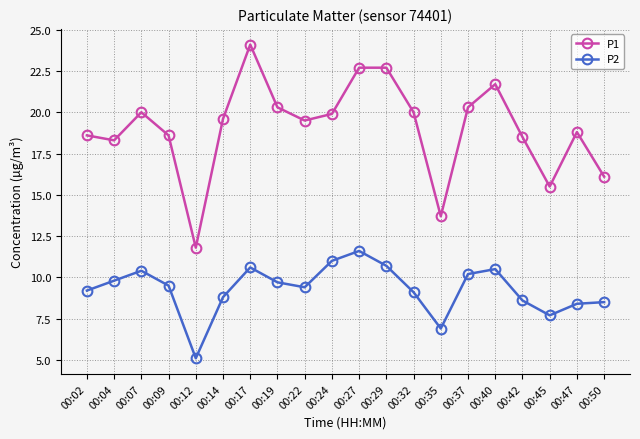

Reading left to right, transcribe all the data shown in this chart.

P1: 00:02=18.6	00:04=18.3	00:07=20.0	00:09=18.6	00:12=11.8	00:14=19.6	00:17=24.1	00:19=20.3	00:22=19.5	00:24=19.9	00:27=22.7	00:29=22.7	00:32=20.0	00:35=13.7	00:37=20.3	00:40=21.7	00:42=18.5	00:45=15.5	00:47=18.8	00:50=16.1
P2: 00:02=9.2	00:04=9.8	00:07=10.4	00:09=9.5	00:12=5.1	00:14=8.8	00:17=10.6	00:19=9.7	00:22=9.4	00:24=11.0	00:27=11.6	00:29=10.7	00:32=9.1	00:35=6.9	00:37=10.2	00:40=10.5	00:42=8.6	00:45=7.7	00:47=8.4	00:50=8.5